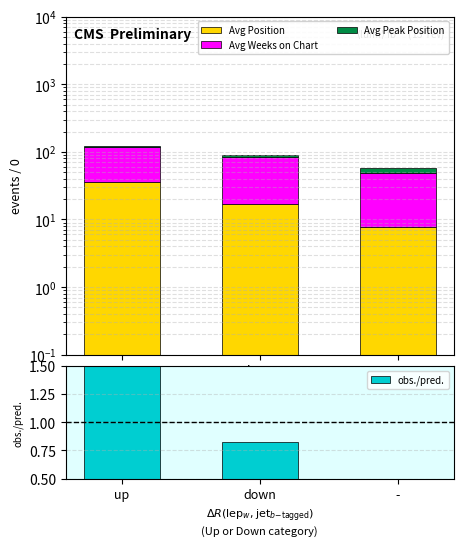

What is the difference between the maximum and minimum values in the obs./pred. series?

1.4